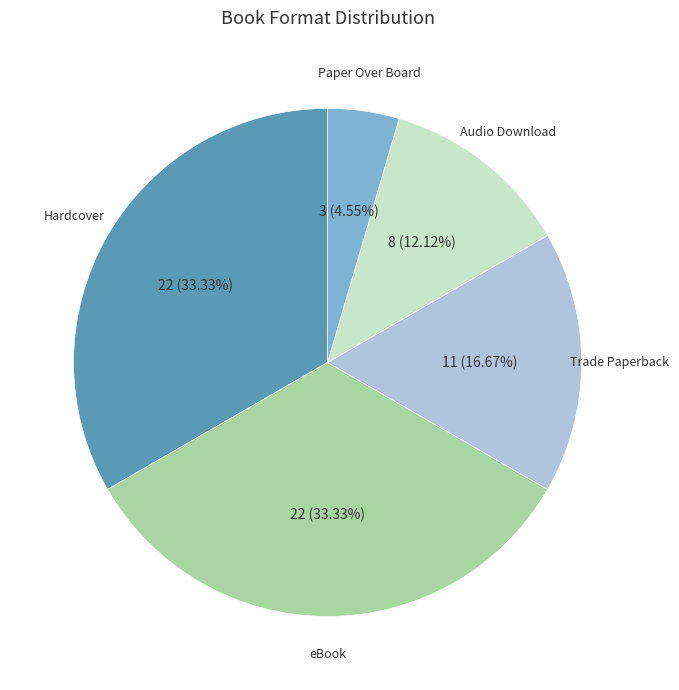

Does any single category account for the majority?

No